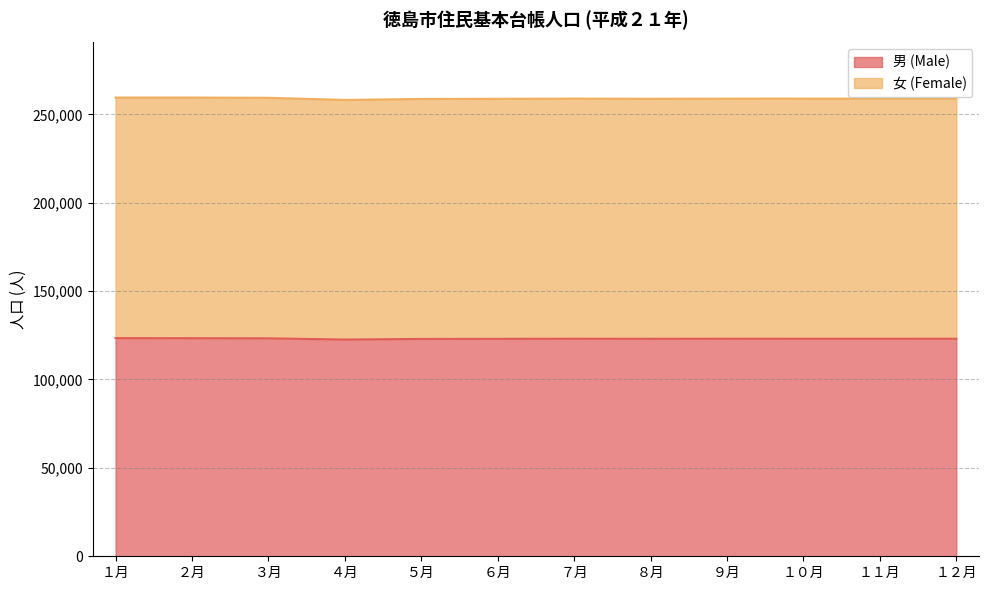

At which label does 女 (Female) first exceed 258884?

１月